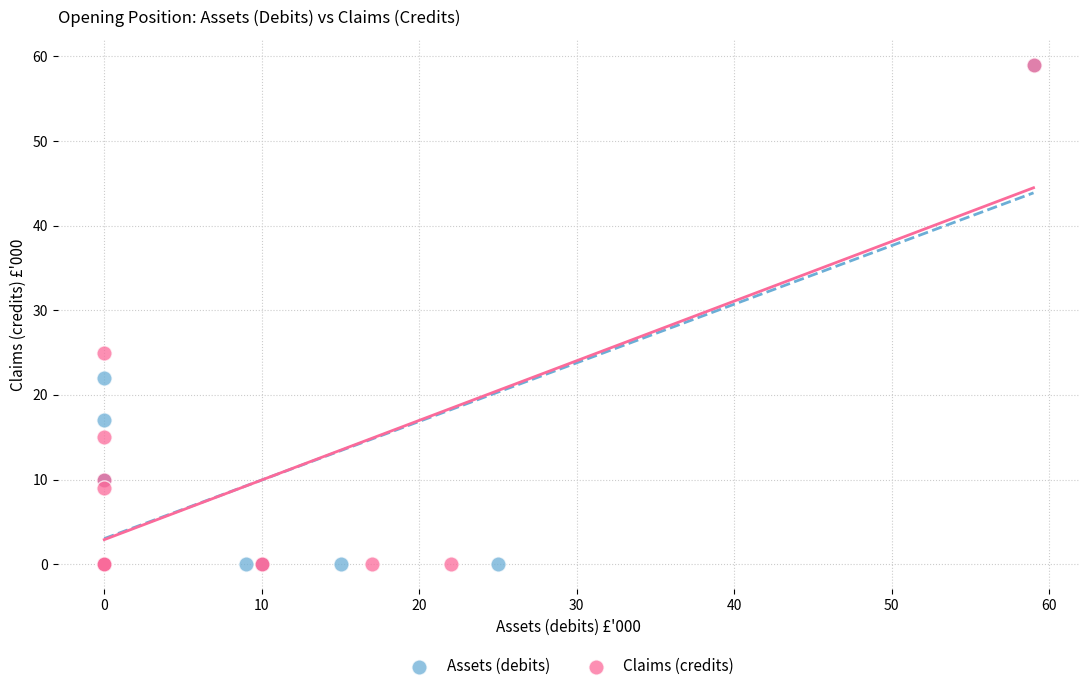

What are all the series names shown in the legend?

Assets (debits), Claims (credits)